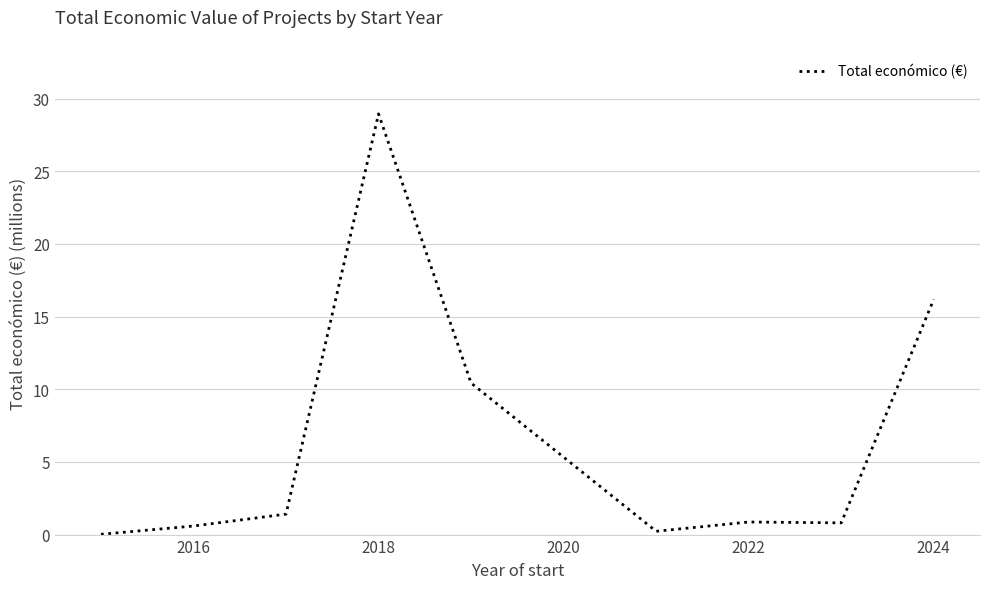

What is the difference between the maximum and minimum values?

28.9